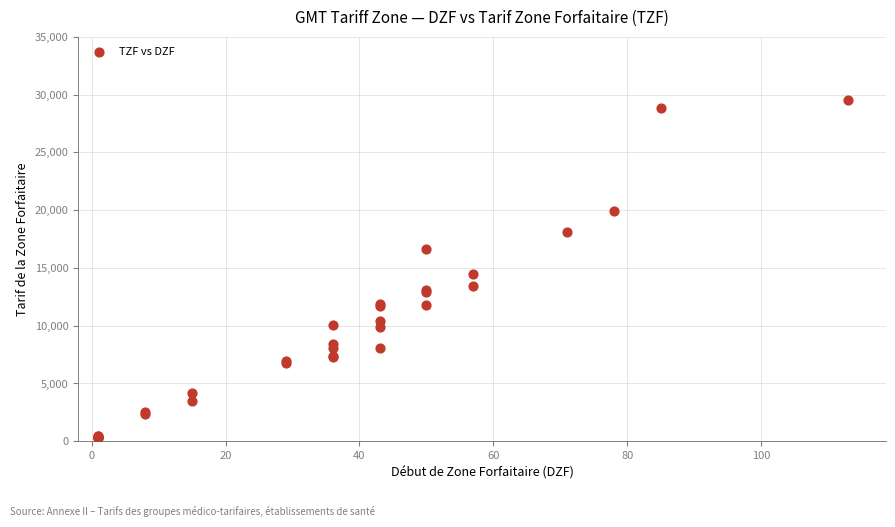

What Y value in the scatter plot is closest to 14916?

14514.0